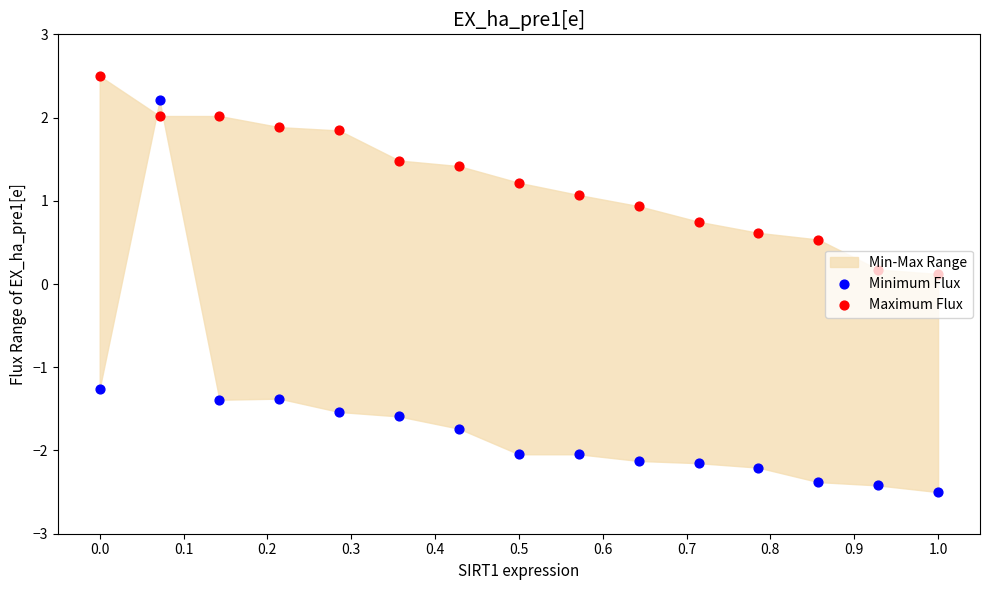

At which category is the sum across all series the highest?

0.1